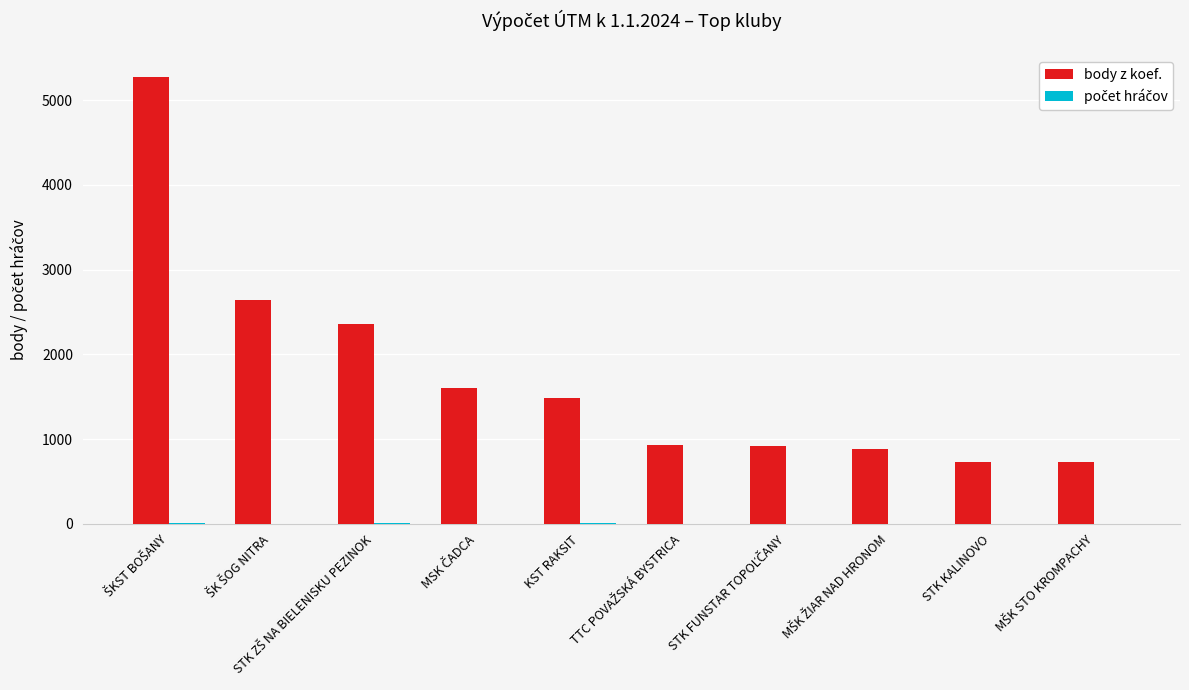

What is the sum of all body z koef. values?

17576.5